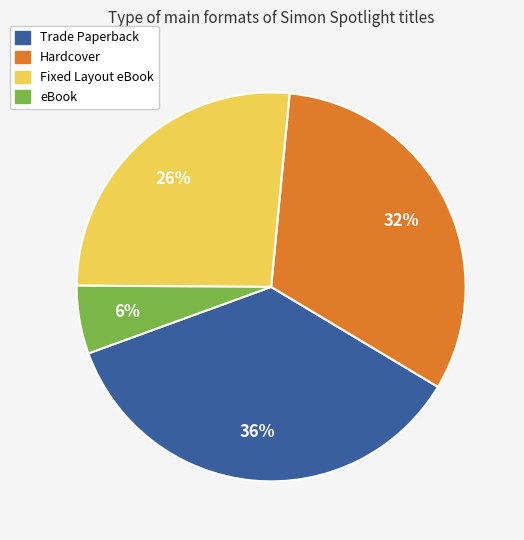

The Trade Paperback slice represents 36% of the pie. True or false?

True